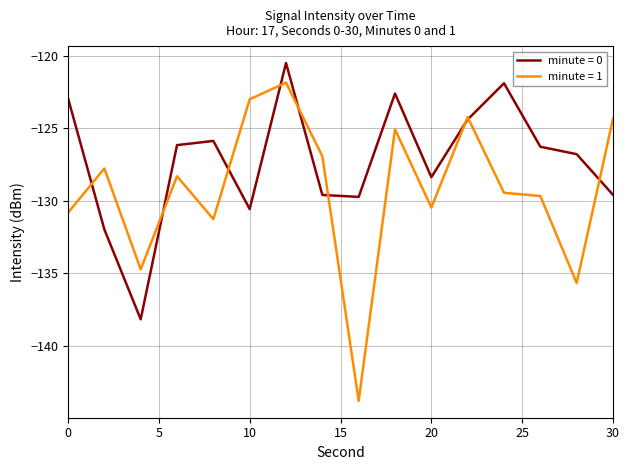

Which series has the largest total across all categories?

minute = 0